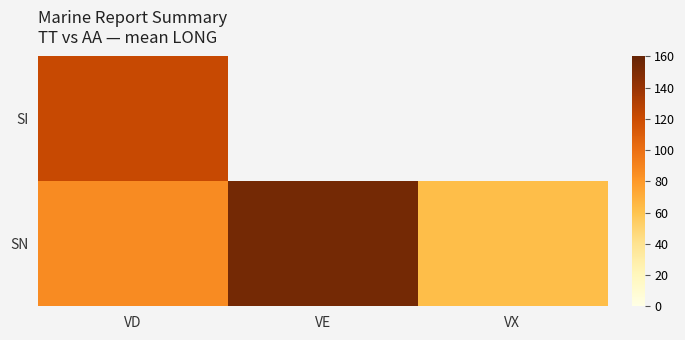

Which series has the largest total across all categories?

SN